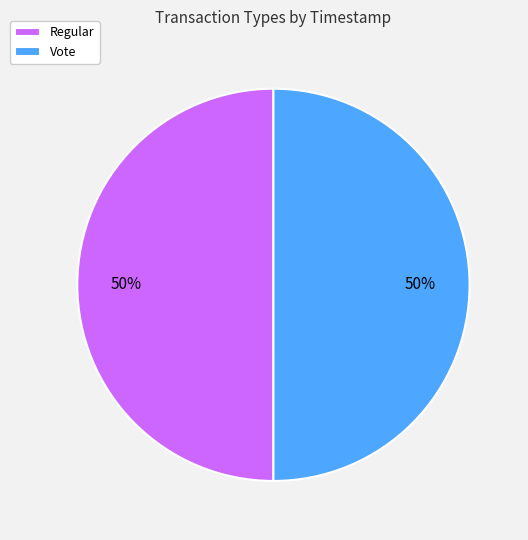

Count the number of slices in the pie.

2